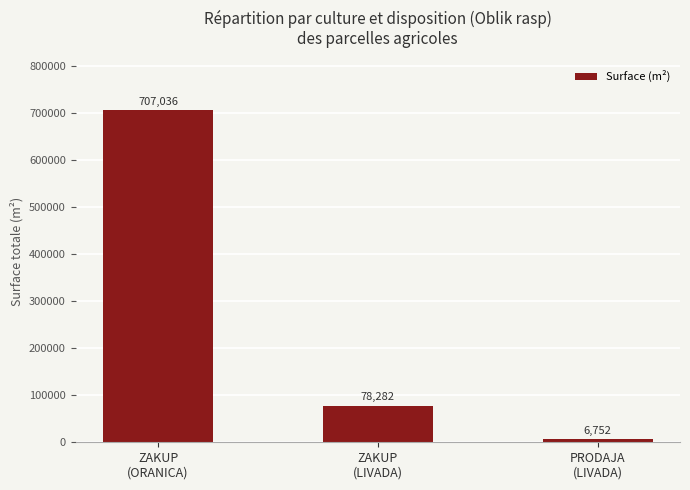

What position from the right is ZAKUP
(LIVADA)?

2